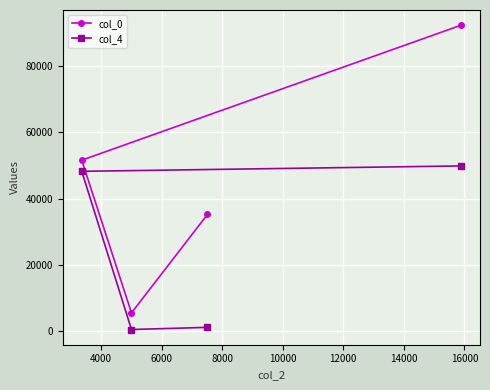

List the series in order of their overall mean, lowest first.

col_4, col_0